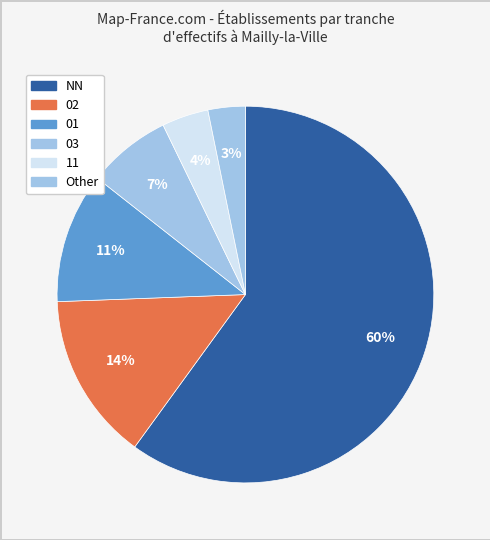

Which has a higher value, Other or 01?

01